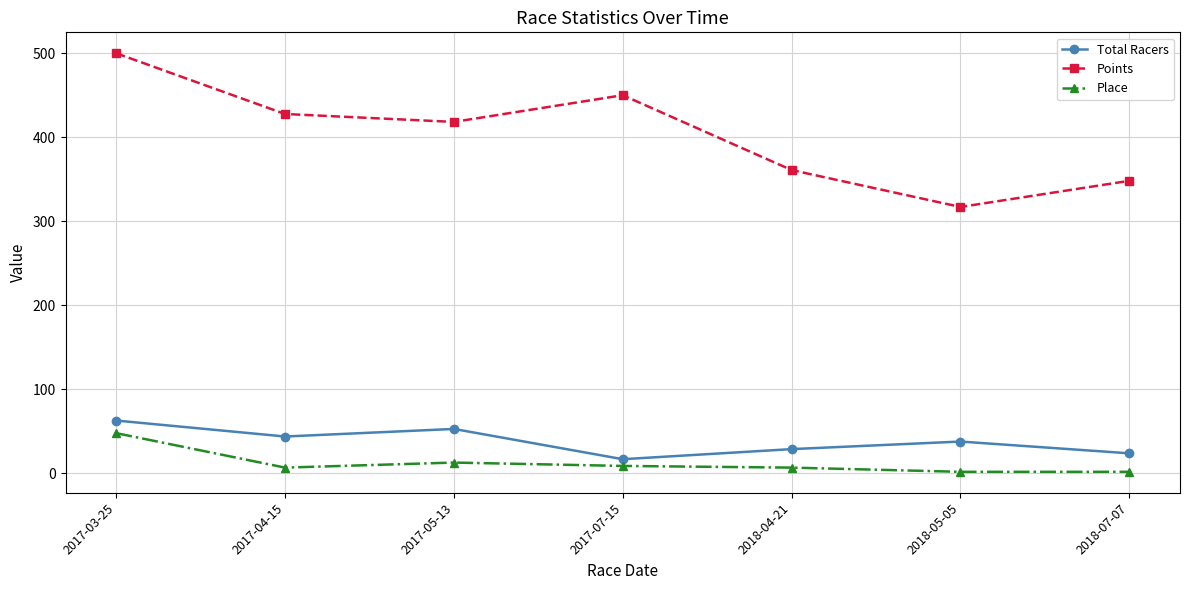

The value of Points at 2017-05-13 is 418.2. True or false?

True